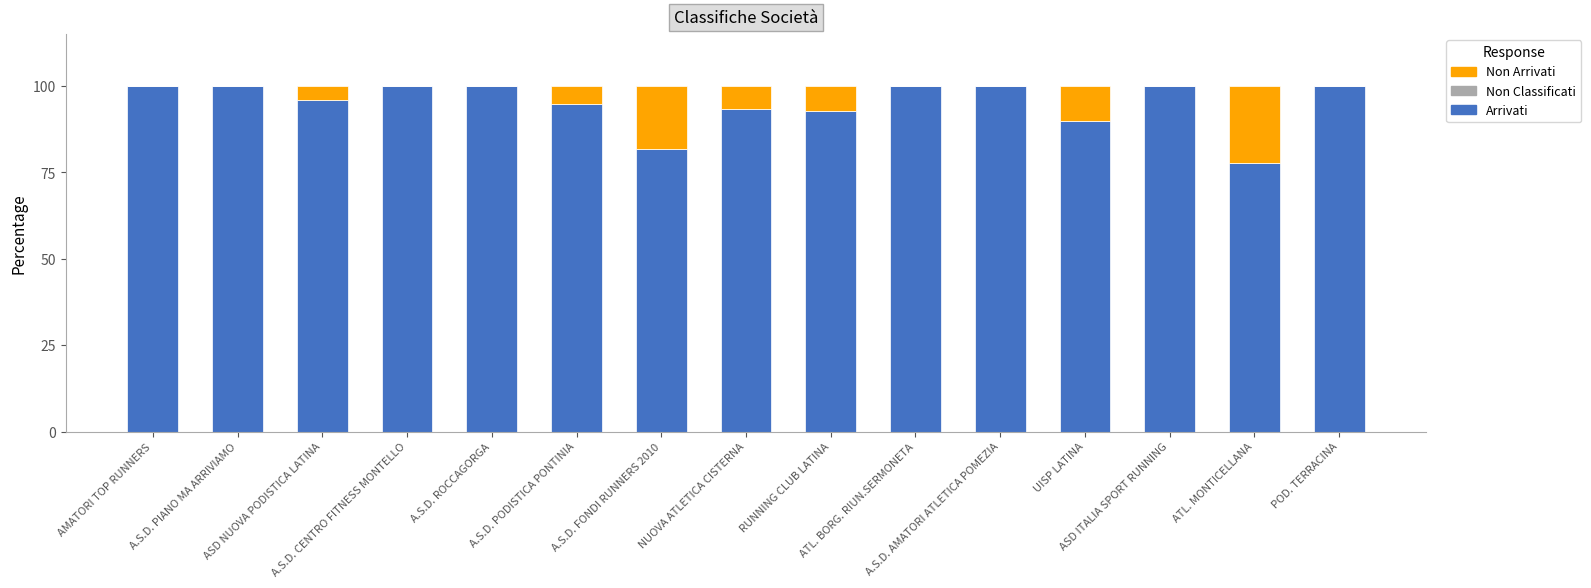

What is the maximum value for Arrivati?

100.0